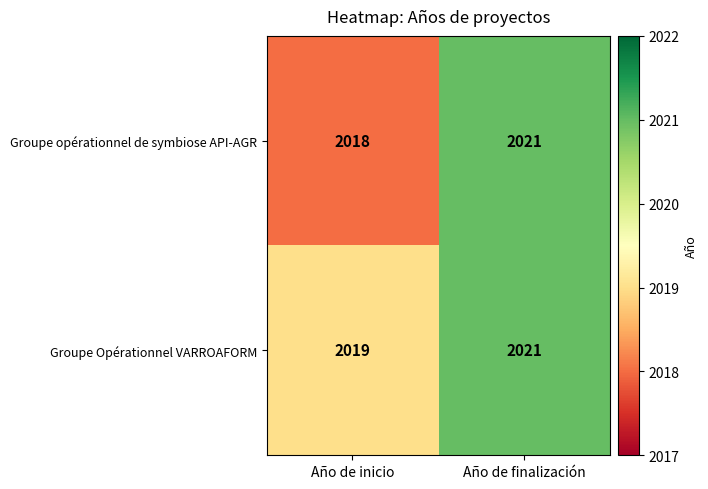

What is the total value across all series at Año de inicio?

4037